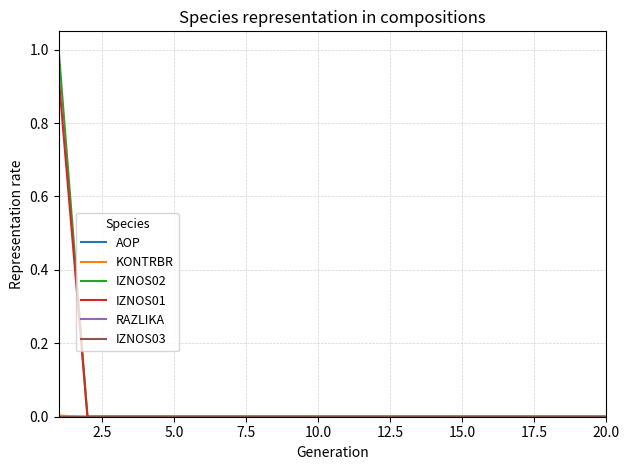

Which series has the largest range (max minus min)?

IZNOS02